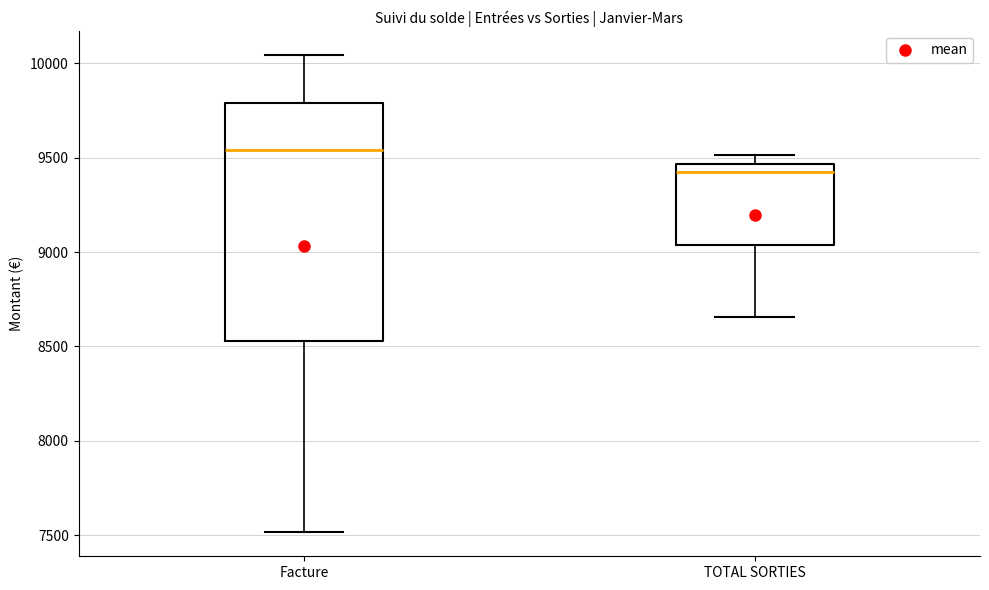

Reading left to right, read every box against the y-axis: the position of its median line, the range the box covers, and the ends of its whiskers. The values are not printed on the chart, so give them approximately, as read against the axis.

Facture: median 9550, box 8550 to 9800, whiskers 7500 to 10050
TOTAL SORTIES: median 9400, box 9050 to 9450, whiskers 8650 to 9500